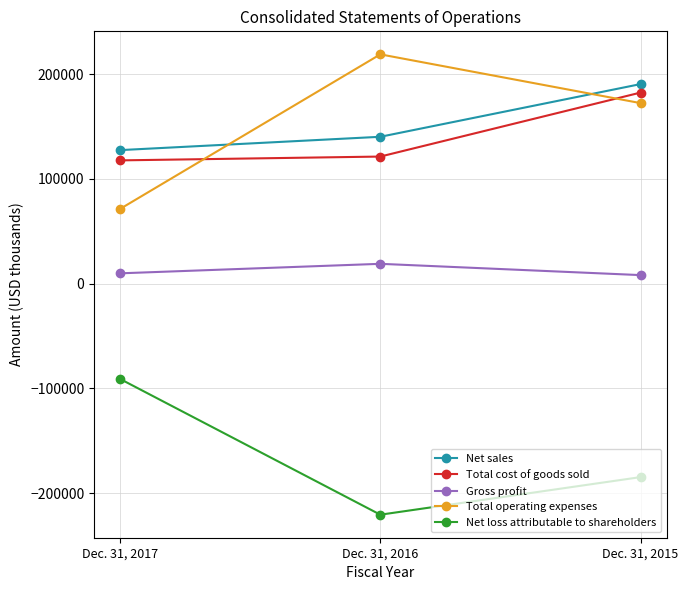

What are all the series names shown in the legend?

Net sales, Total cost of goods sold, Gross profit, Total operating expenses, Net loss attributable to shareholders